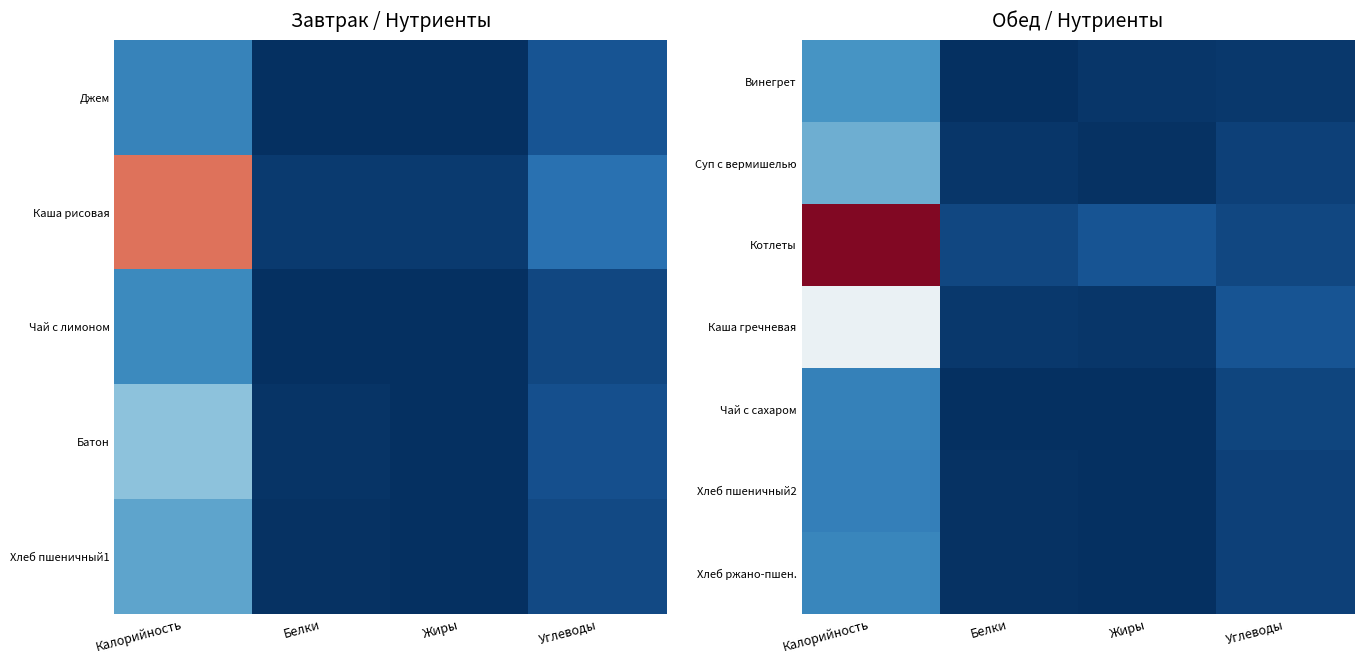

Reading right to left, extract all data points from this chart.

Винегрет: Углеводы=5	Жиры=4	Белки=1	Калорийность=61
Суп с вермишелью: Углеводы=10	Жиры=2	Белки=4	Калорийность=77
Котлеты: Углеводы=13	Жиры=21	Белки=13	Калорийность=289
Каша гречневая: Углеводы=21	Жиры=4	Белки=5	Калорийность=140
Чай с сахаром: Углеводы=12	Жиры=0	Белки=0	Калорийность=49
Хлеб пшеничный2: Углеводы=10	Жиры=0	Белки=2	Калорийность=47
Хлеб ржано-пшен.: Углеводы=10	Жиры=1	Белки=2	Калорийность=52